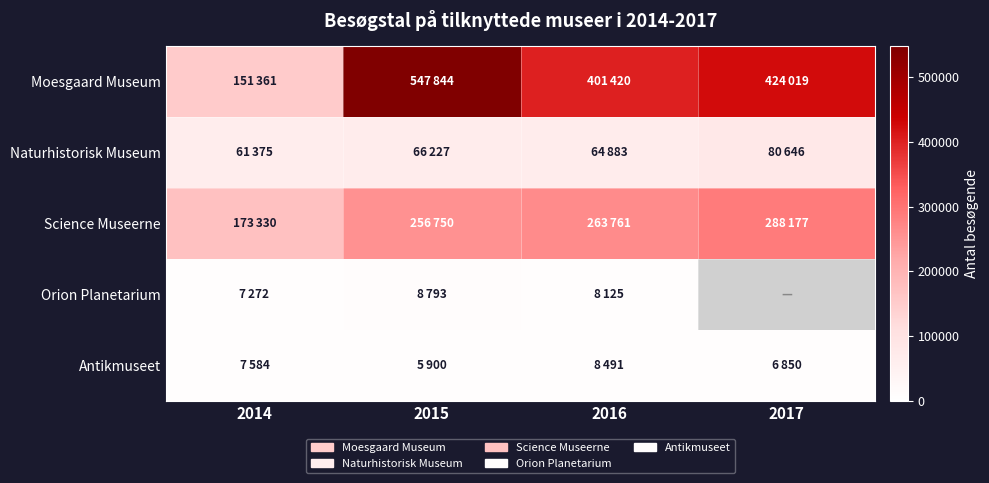

At which category is the sum across all series the highest?

2015